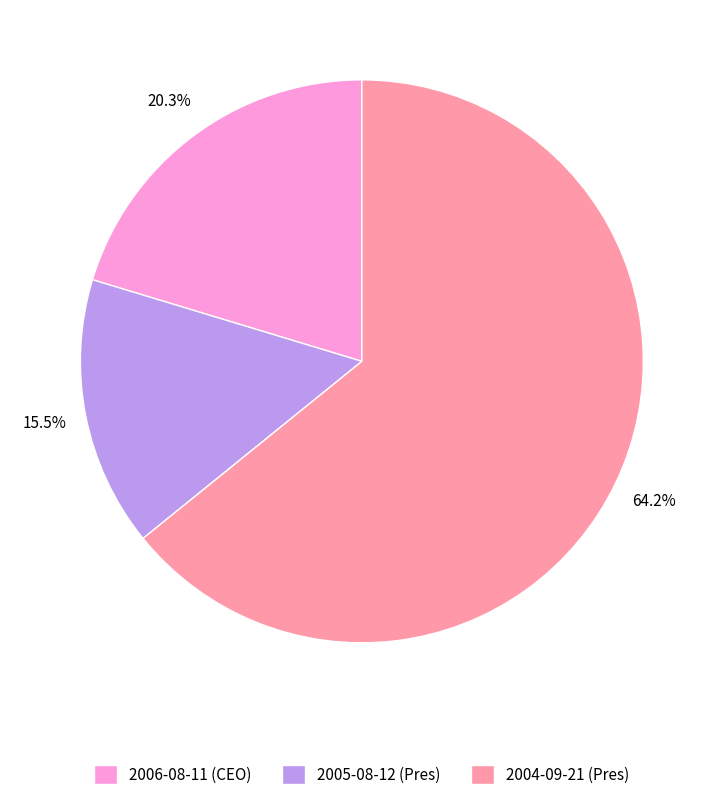

To the nearest percent, what is the combined percentage of 2004-09-21 (Pres) and 2005-08-12 (Pres)?

80%